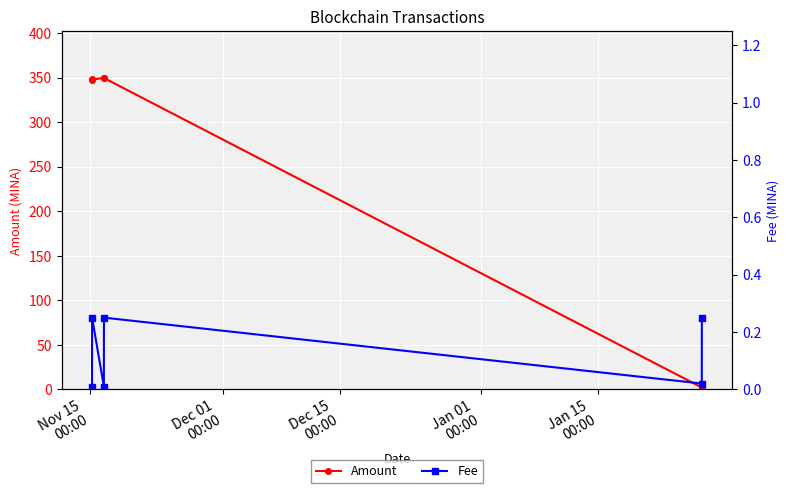

True or false: Amount has more than 2 points higher than both neighbors.

False